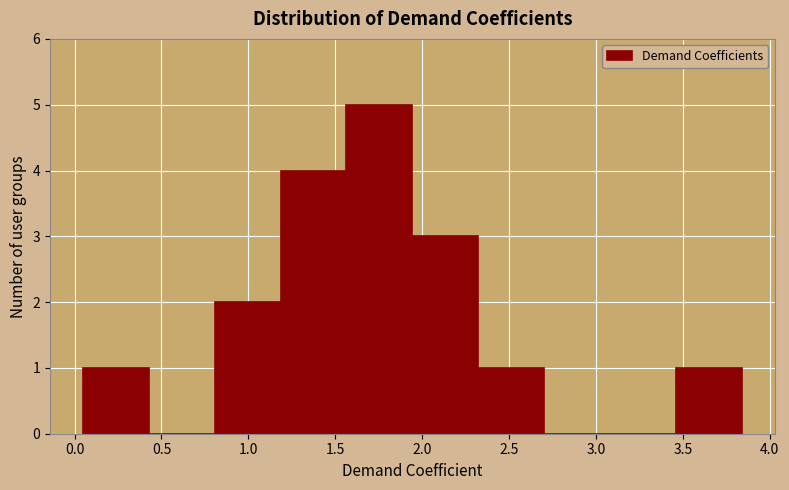

Reading left to right, list every bar in this chart as the range it spans on the x-axis followed by its height. Neither the bar edges nor the heights are printed on the chart, so give them approximately, as read against the axes.

0.05 to 0.45: 1
0.45 to 0.80: 0
0.80 to 1.20: 2
1.20 to 1.55: 4
1.55 to 1.95: 5
1.95 to 2.30: 3
2.30 to 2.70: 1
2.70 to 3.10: 0
3.10 to 3.45: 0
3.45 to 3.85: 1